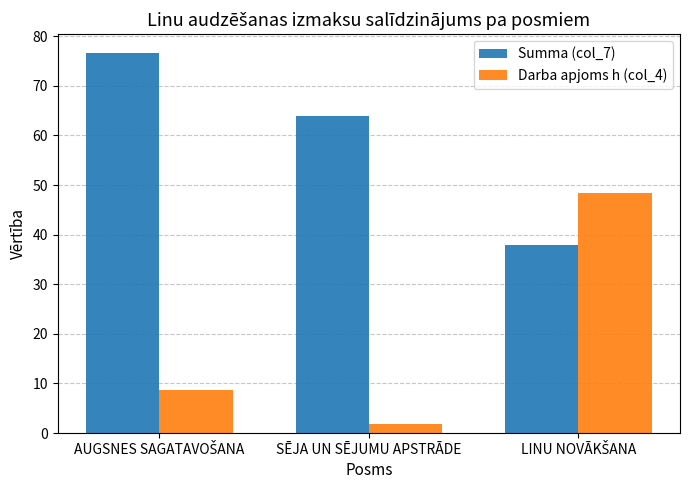

What is the sum of all Summa (col_7) values?

178.4